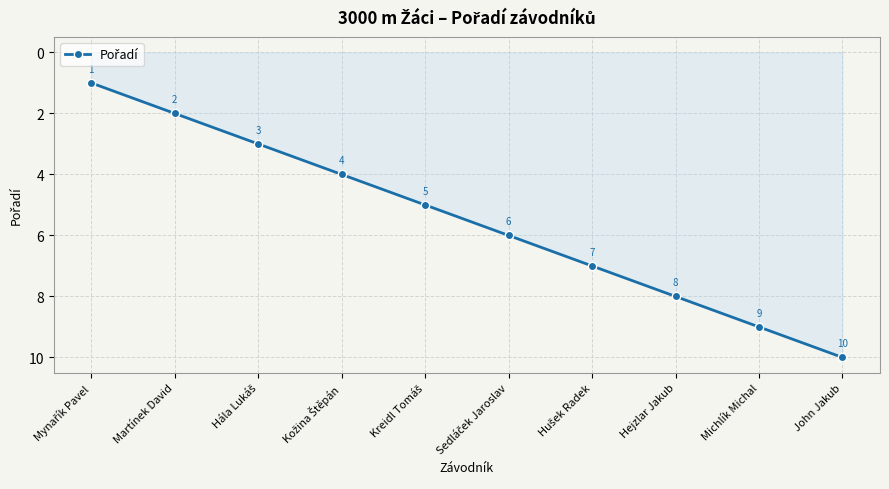

True or false: the data has more than 1 interior local peaks.

False